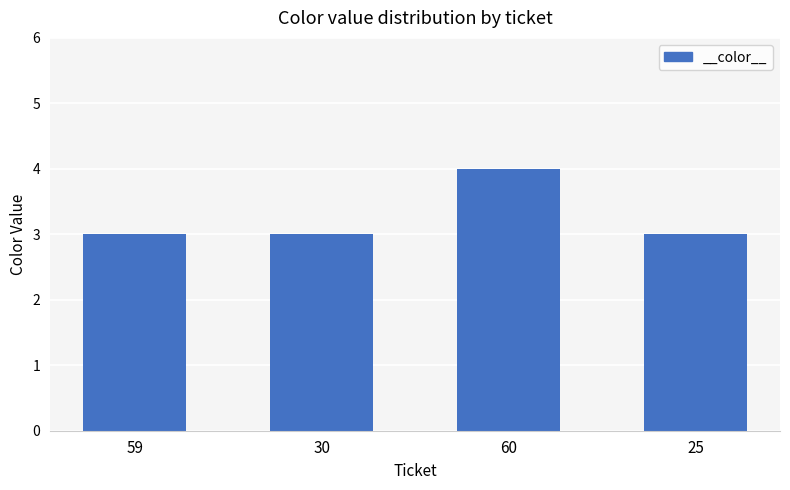

What position from the right is 59?

4